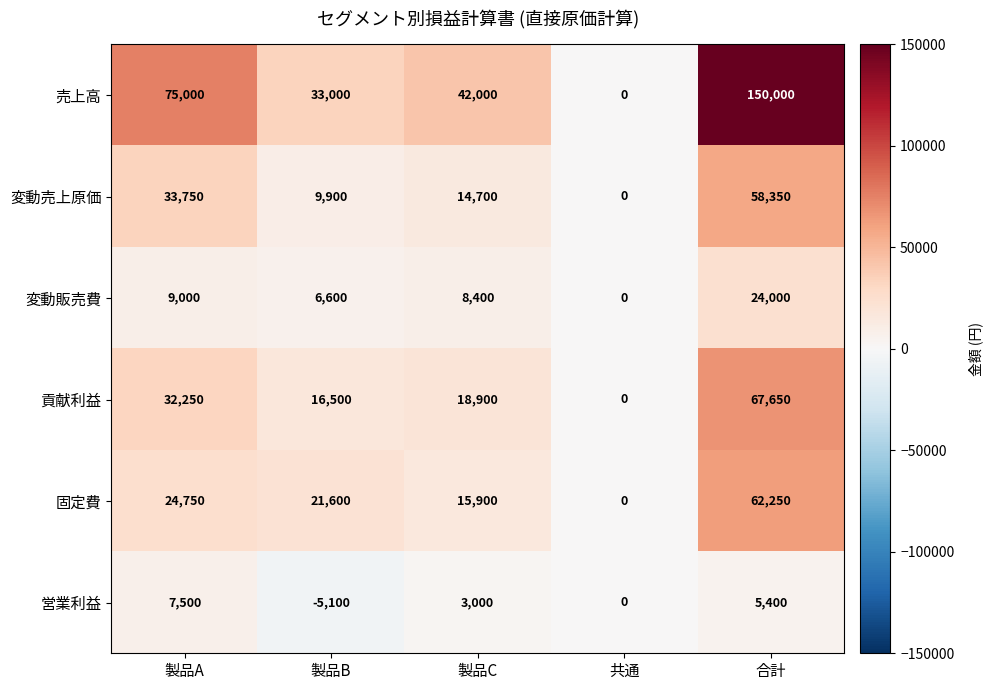

Reading right to left, transcribe all the data shown in this chart.

売上高: 150000	0	42000	33000	75000
変動売上原価: 58350	0	14700	9900	33750
変動販売費: 24000	0	8400	6600	9000
貢献利益: 67650	0	18900	16500	32250
固定費: 62250	0	15900	21600	24750
営業利益: 5400	0	3000	-5100	7500